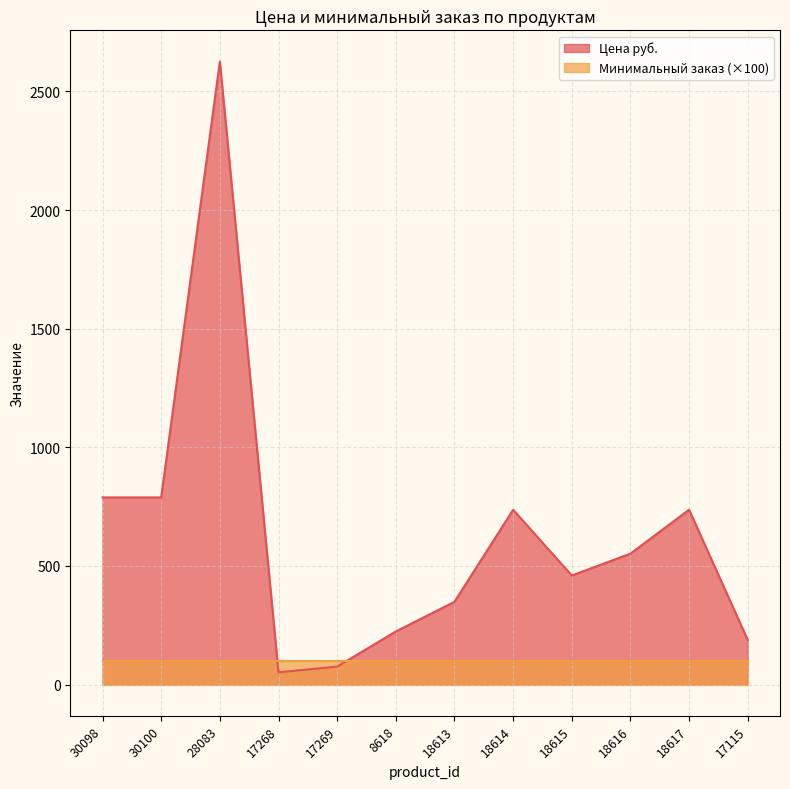

How many interior local peaks (higher than both neighbors) does the data have?

3